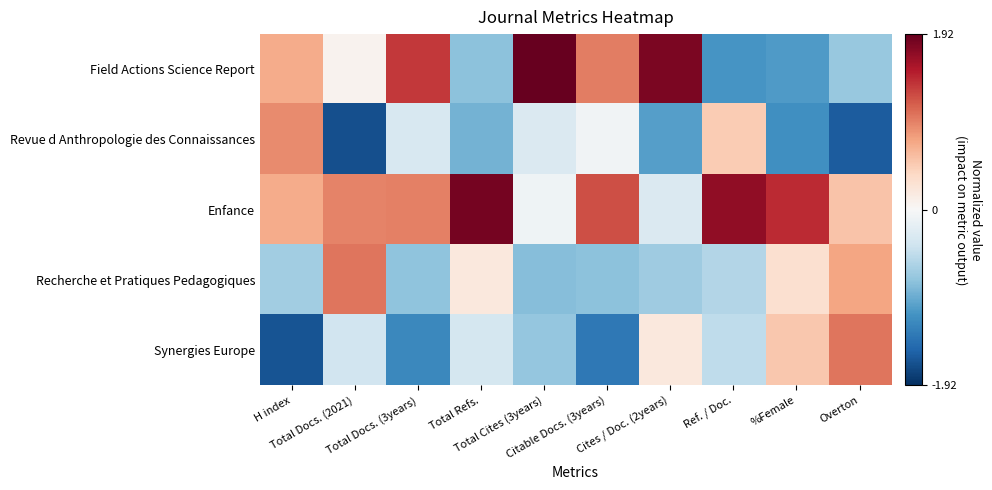

At which category is the sum across all series the highest?

Total Cites (3years)